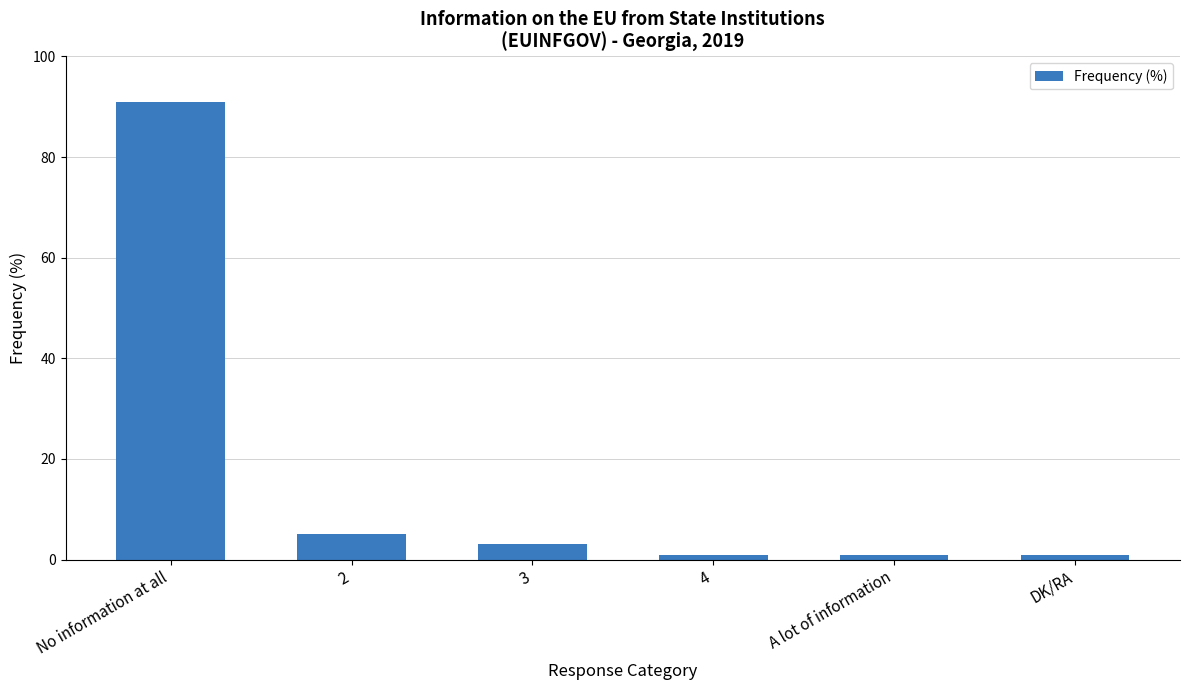

Count the number of data series in this chart.

1